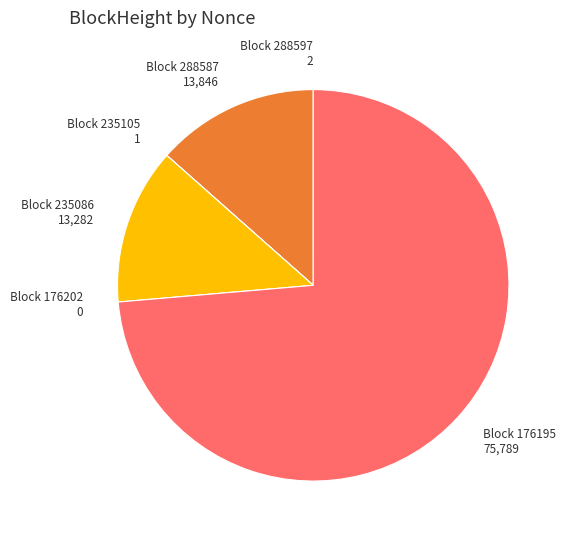

Is there a majority slice in this chart?

Yes